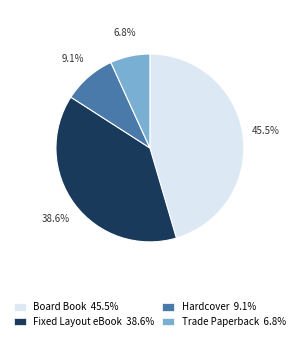

Is Board Book the majority of the pie?

No